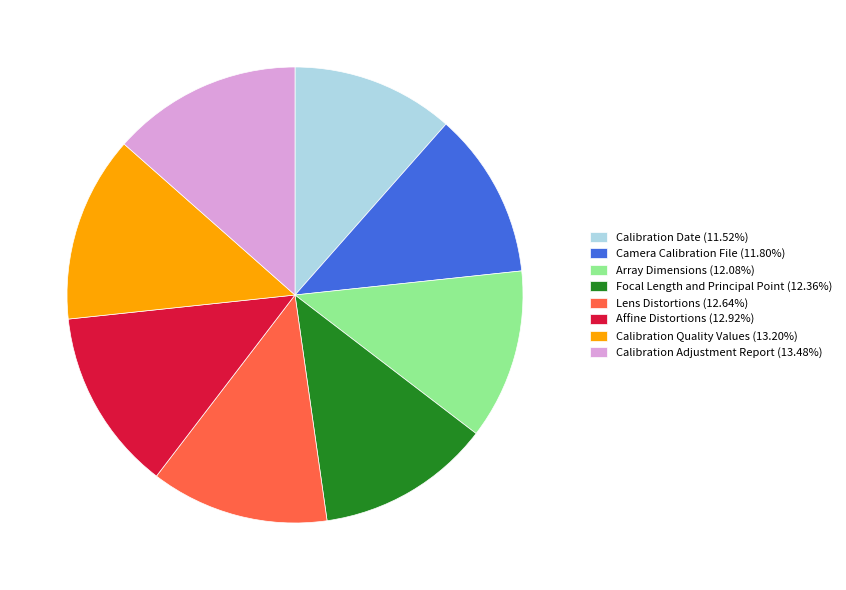

Count the number of slices in the pie.

8